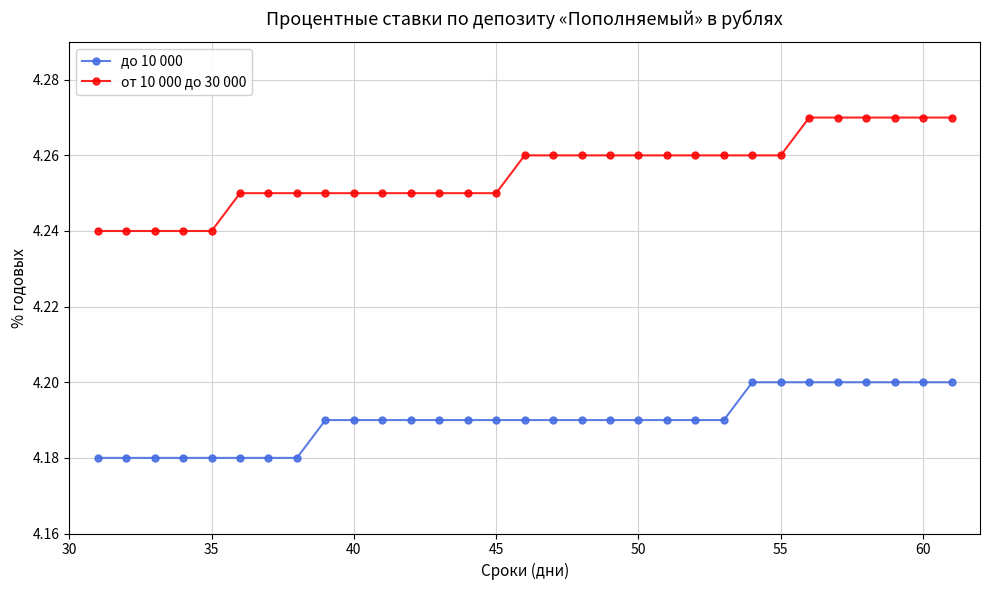

Which series has the widest spread of values?

от 10 000 до 30 000